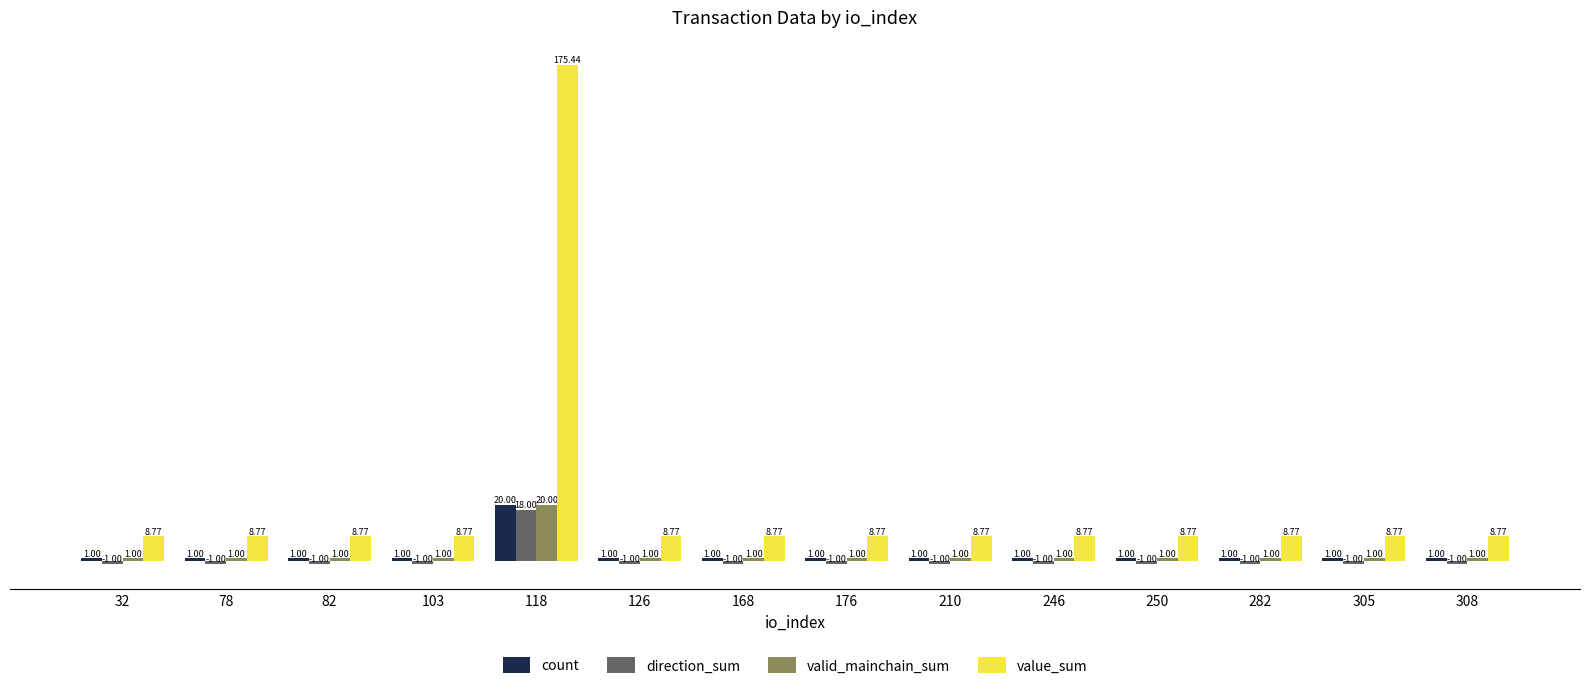

The count series shows 1.0 at 78. True or false?

True